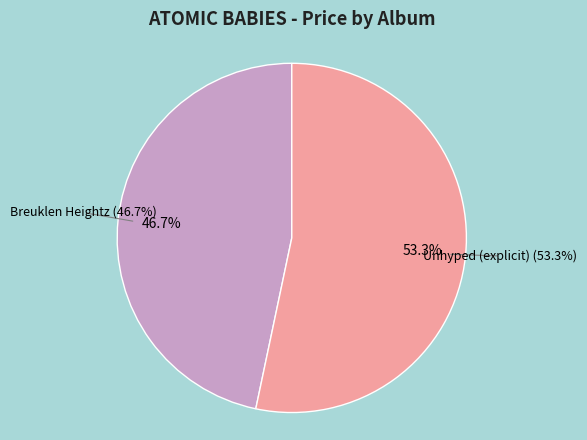

Is there any slice that represents more than half of the pie?

Yes